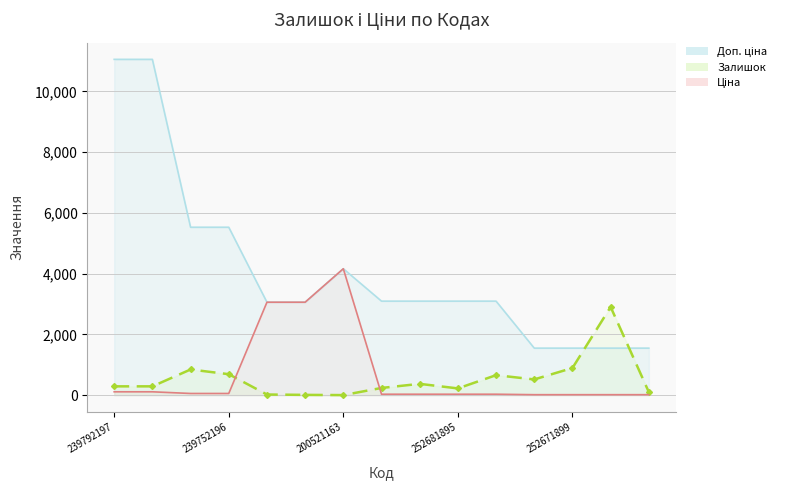

Between 274992152 and 252681891, which series saw the biggest shift?

Ціна